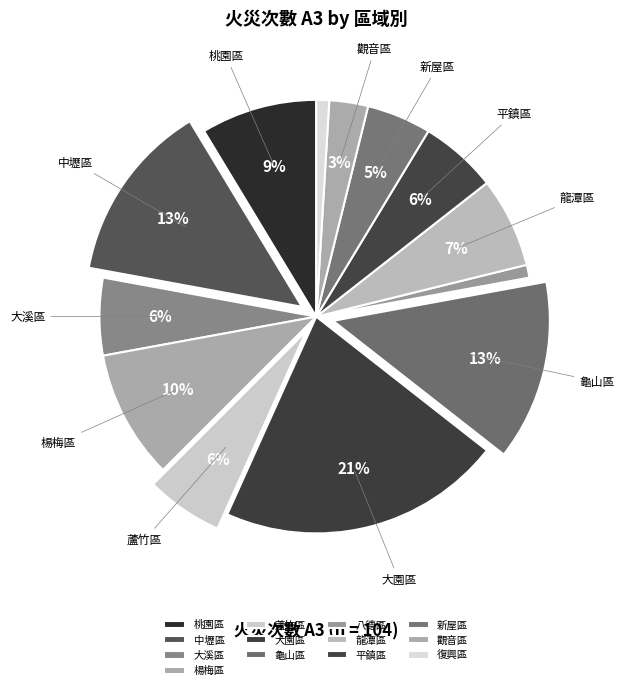

Which has a higher value, 龍潭區 or 楊梅區?

楊梅區